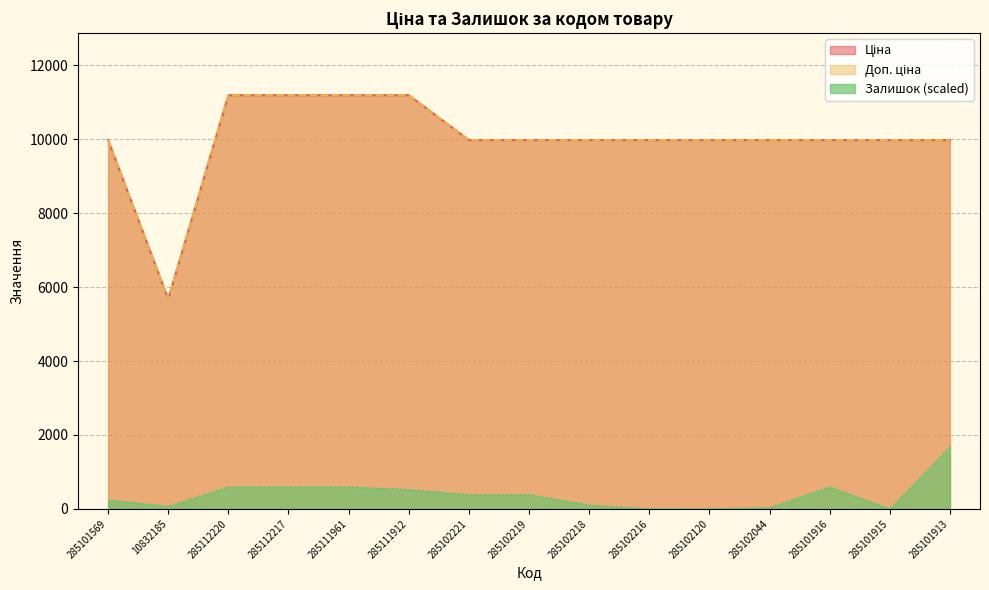

Which series has the widest spread of values?

Ціна